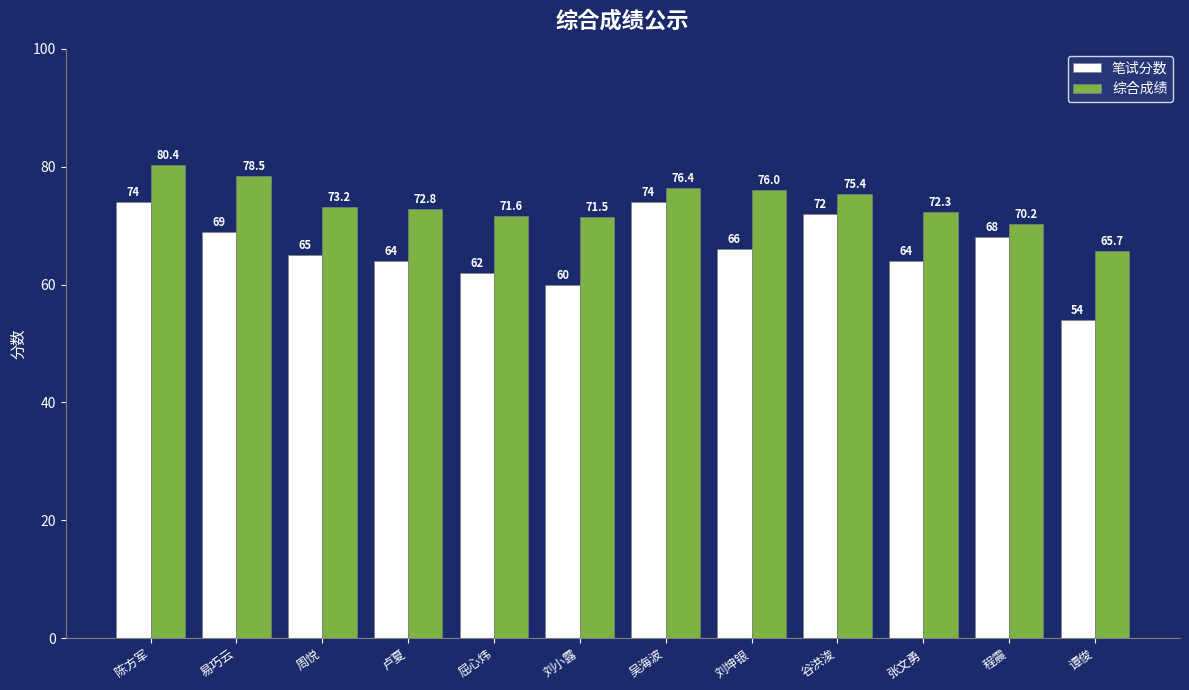

Read the 综合成绩 value at 易巧云.

78.5